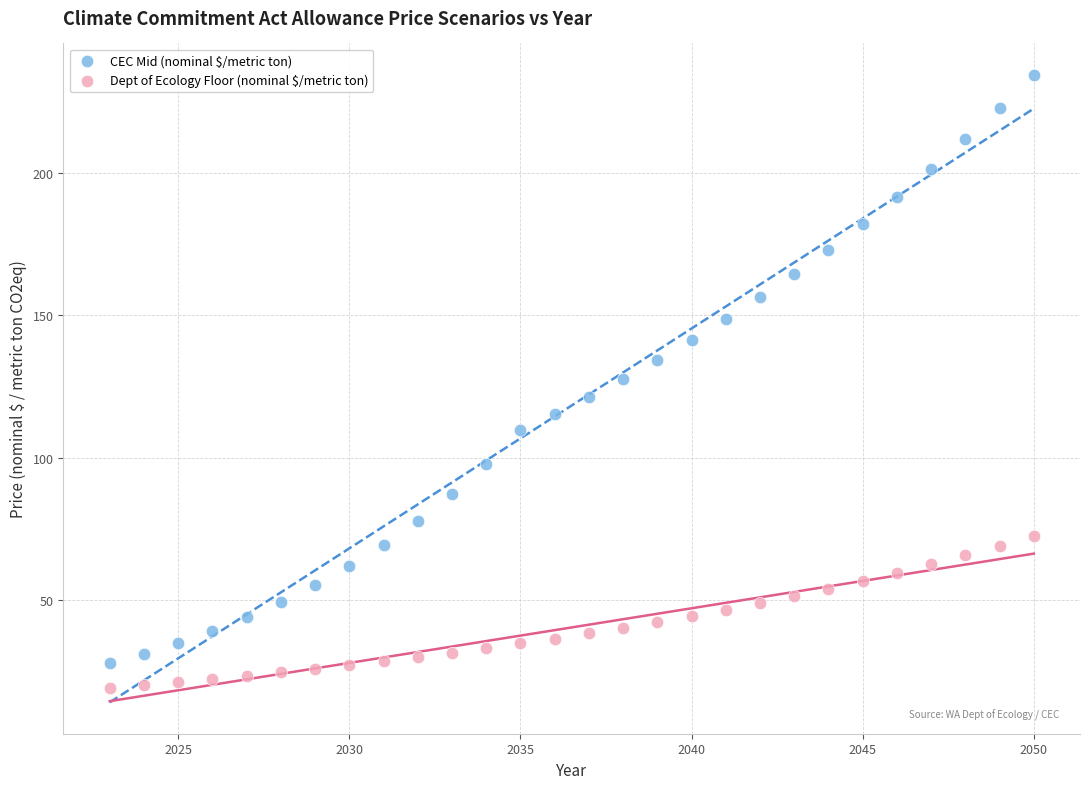

Which series reaches the maximum Y coordinate?

CEC Mid (nominal $/metric ton)